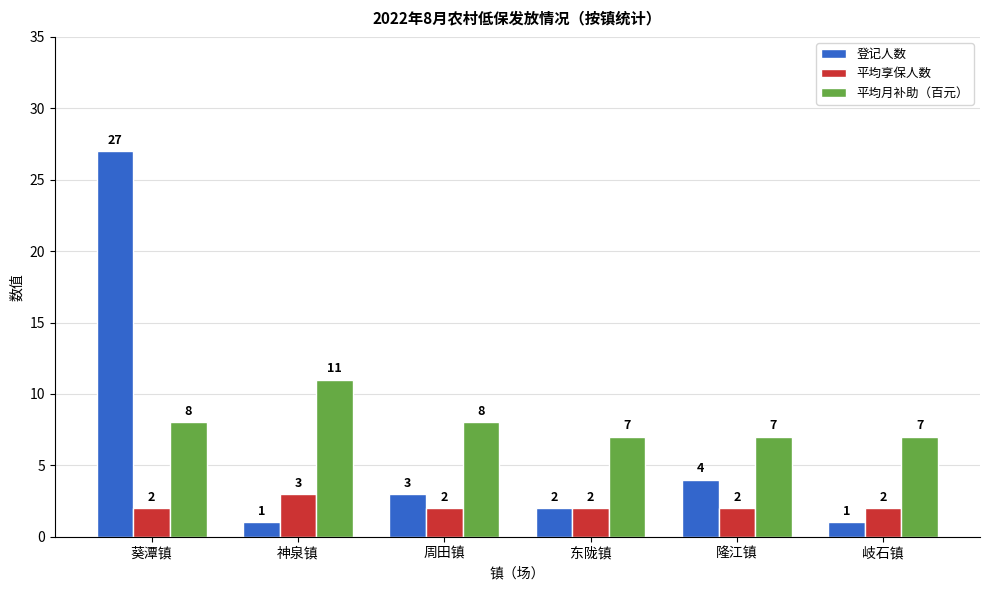

Reading right to left, what are all the values shown in this chart?

登记人数: 1	4	2	3	1	27
平均享保人数: 2	2	2	2	3	2
平均月补助（百元）: 7	7	7	8	11	8